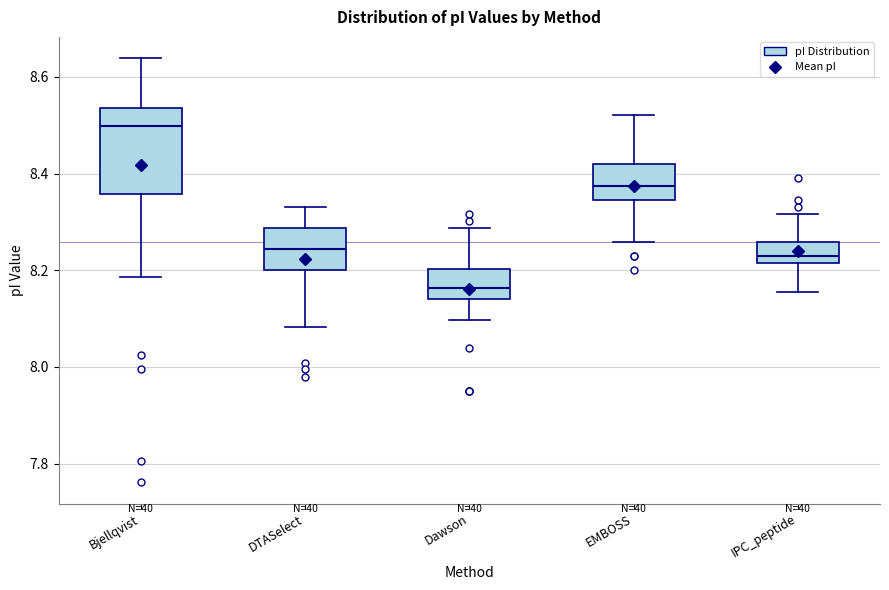

Reading left to right, transcribe this box plot: for each box, give where its median line is, the range the box spans, and where its two whiskers end, as read against the y-axis. The values are not printed on the chart, so give them approximately, as read against the axis.

Bjellqvist: median 8.50, box 8.36 to 8.54, whiskers 8.18 to 8.64
DTASelect: median 8.24, box 8.20 to 8.28, whiskers 8.08 to 8.34
Dawson: median 8.16, box 8.14 to 8.20, whiskers 8.10 to 8.28
EMBOSS: median 8.38, box 8.34 to 8.42, whiskers 8.26 to 8.52
IPC_peptide: median 8.22 (just above the box's lower edge), box 8.22 to 8.26, whiskers 8.16 to 8.32